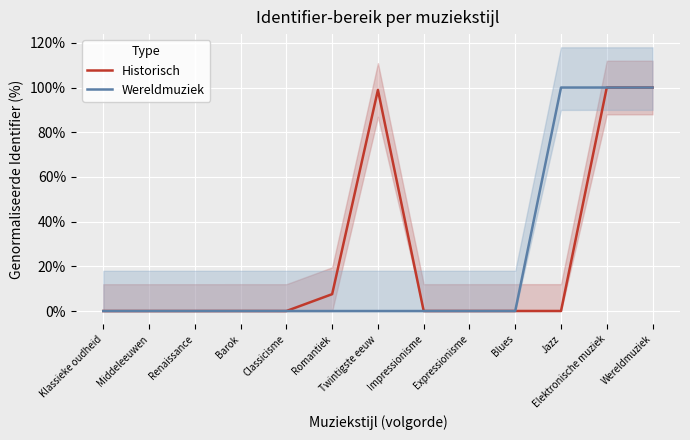

Which series has the largest range (max minus min)?

Historisch